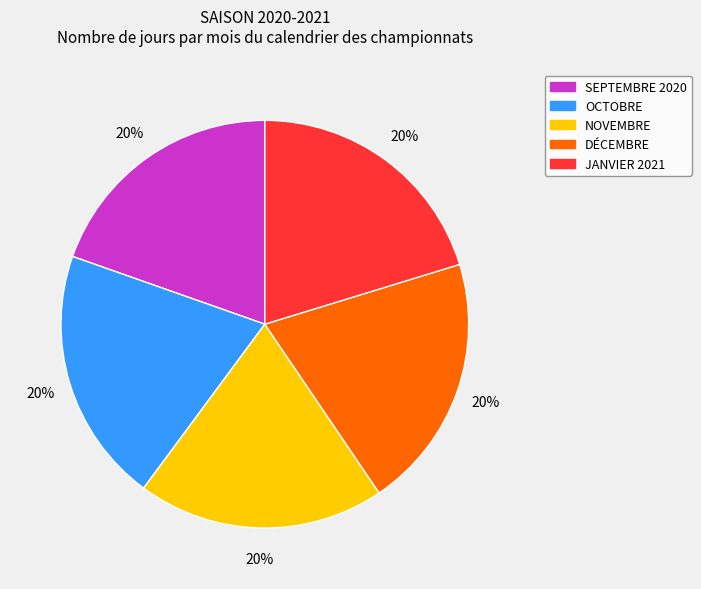

Is it true that OCTOBRE is 9% of the pie?

False